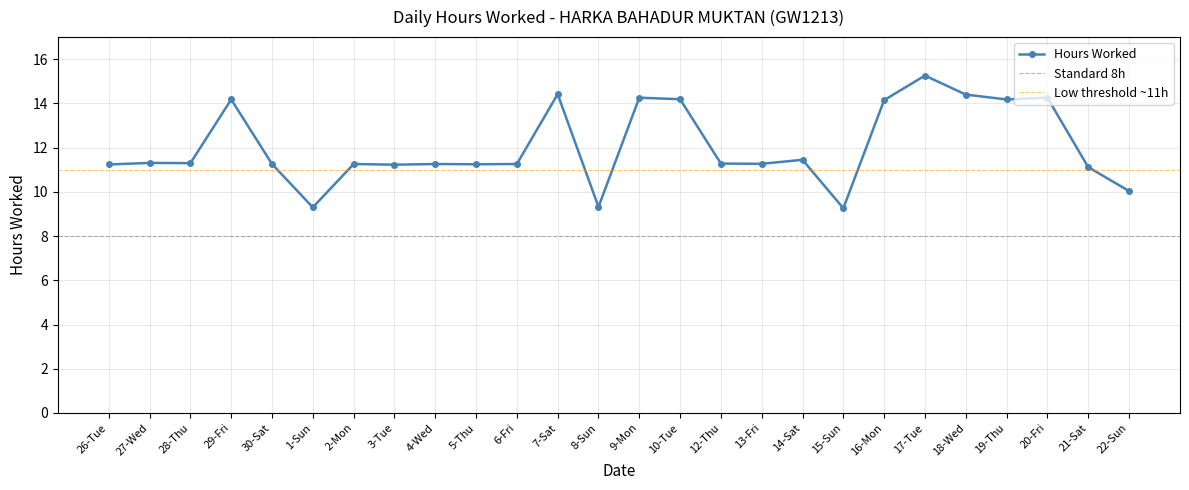

Where does the data first go above 11?

26-Tue